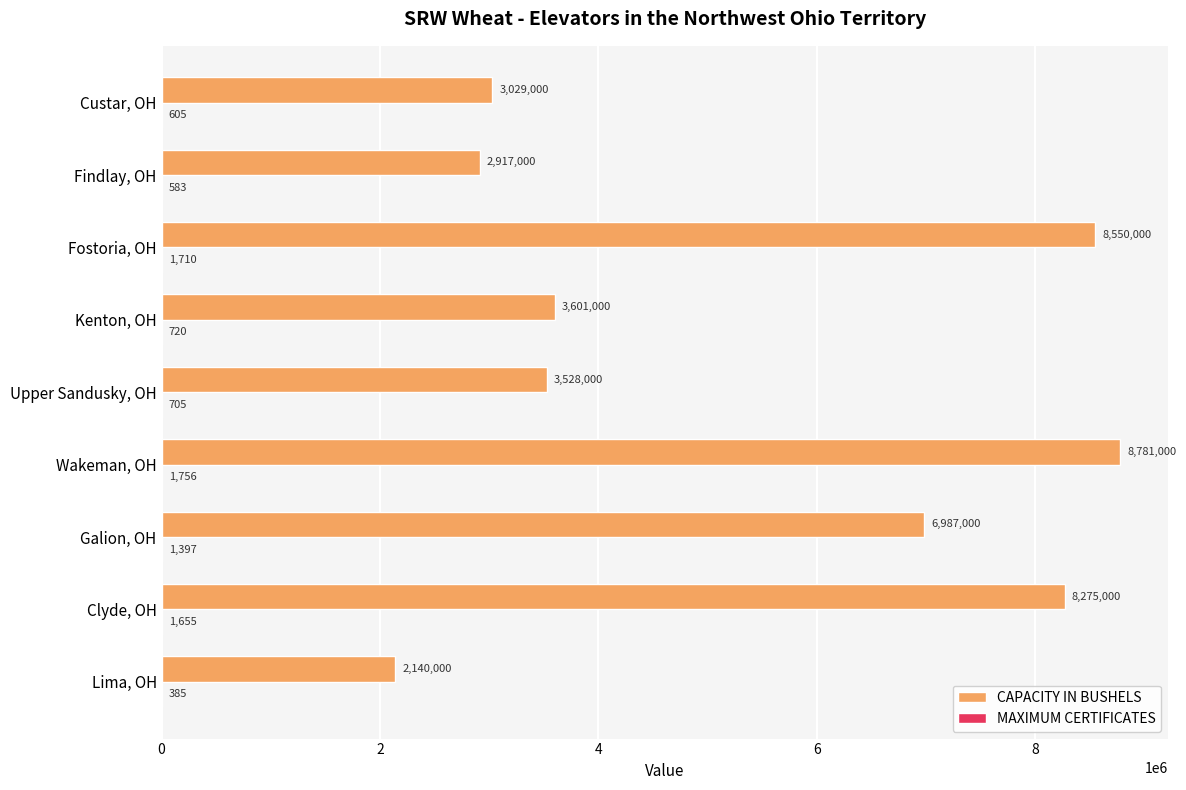

At which category is the sum across all series the highest?

Wakeman, OH